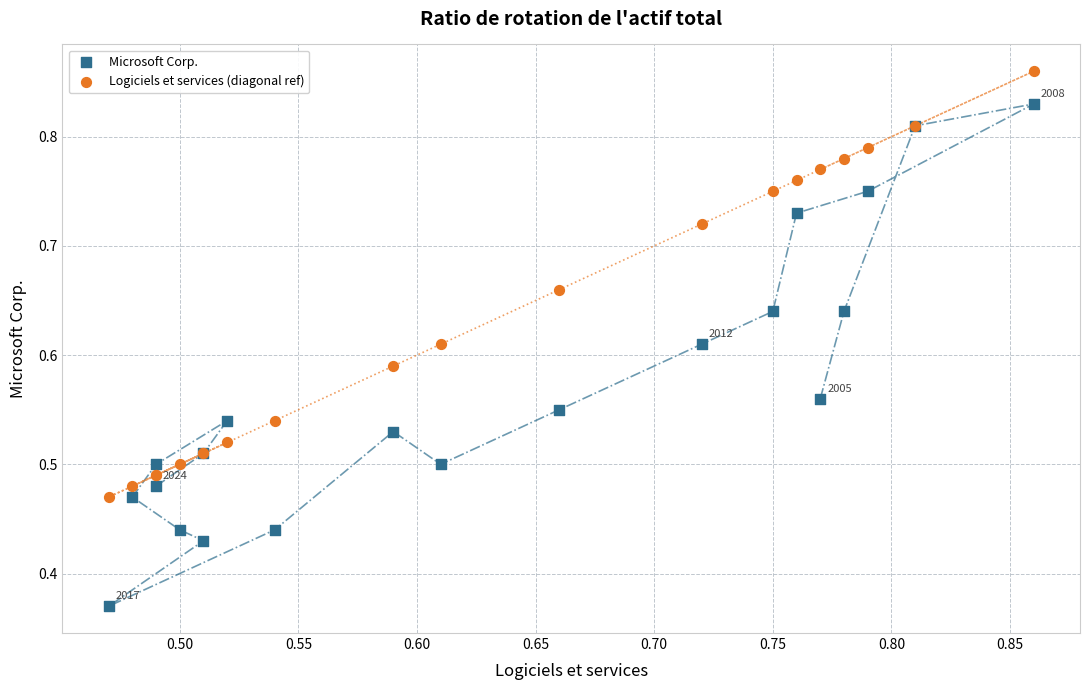

Which series reaches the maximum Y coordinate?

Logiciels et services (diagonal ref)